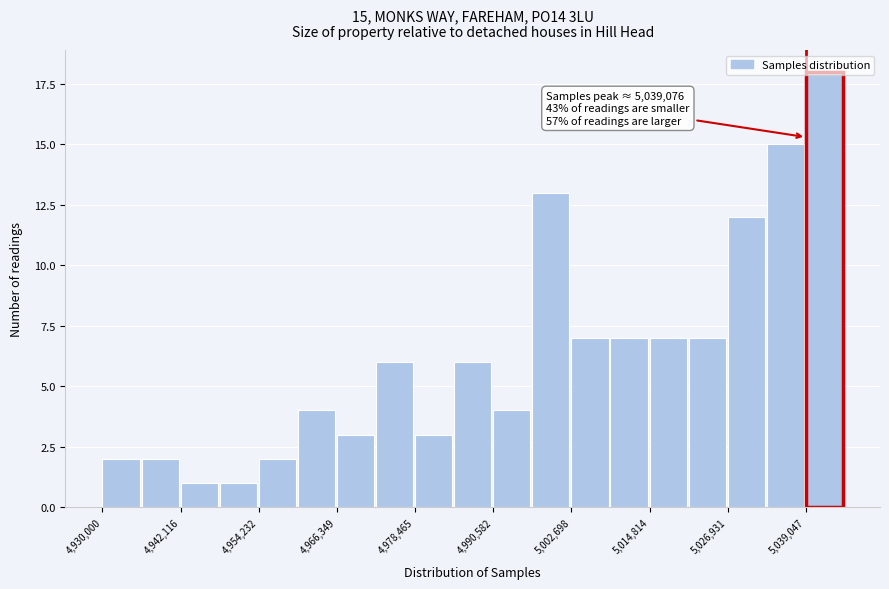

Read against the x-axis, roughly where is the centre of the tallest bar?

5042000